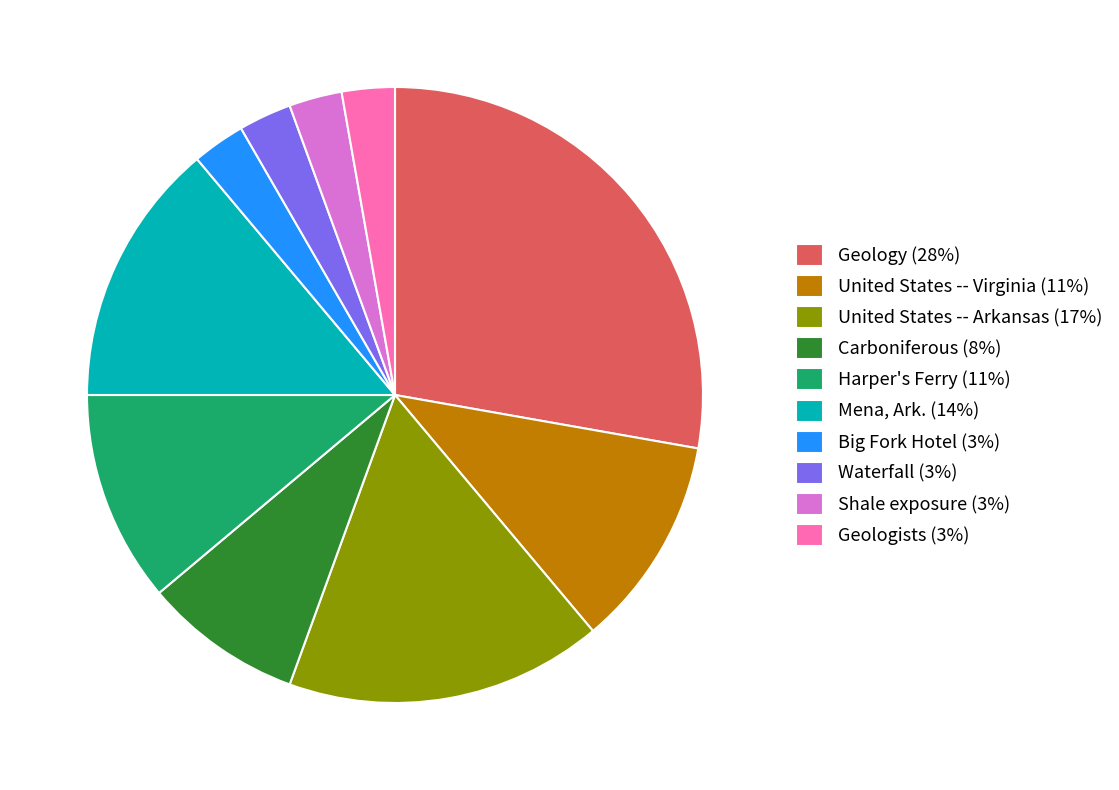

Combined, do United States -- Virginia (11%) and Mena, Ark. (14%) account for over 50%?

No